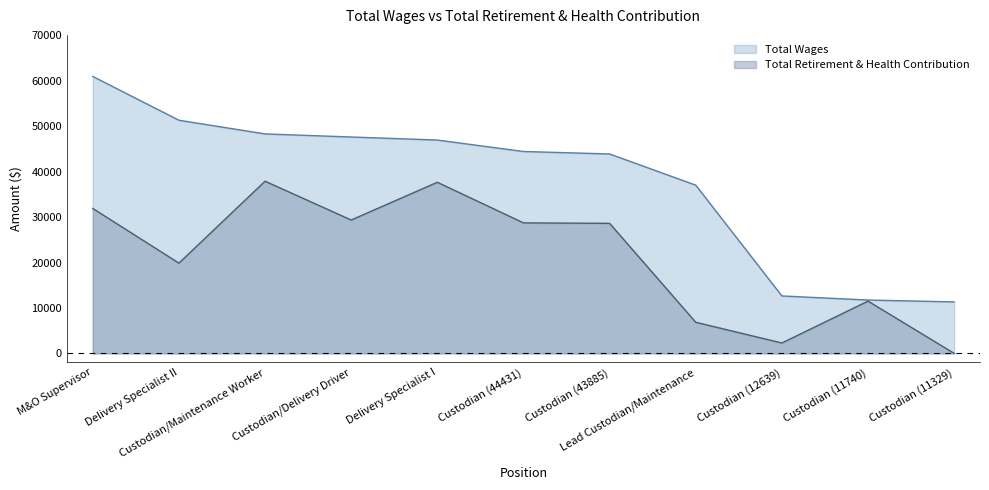

At how many categories does at least one series exceed 15133?

8